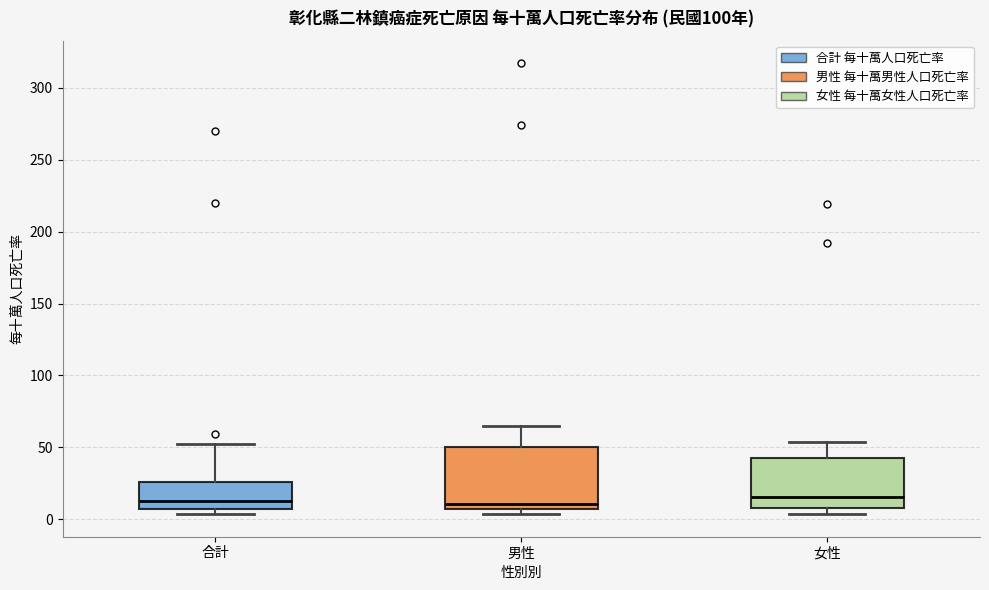

Reading left to right, read every box against the y-axis: the position of its median line, the range the box covers, and the ends of its whiskers. The values are not printed on the chart, so give them approximately, as read against the axis.

合計: median 15, box 5 to 25, whiskers 5 (just below the box's lower edge) to 50
男性: median 10, box 5 to 50, whiskers 5 (just below the box's lower edge) to 65
女性: median 15, box 10 to 40, whiskers 5 to 55